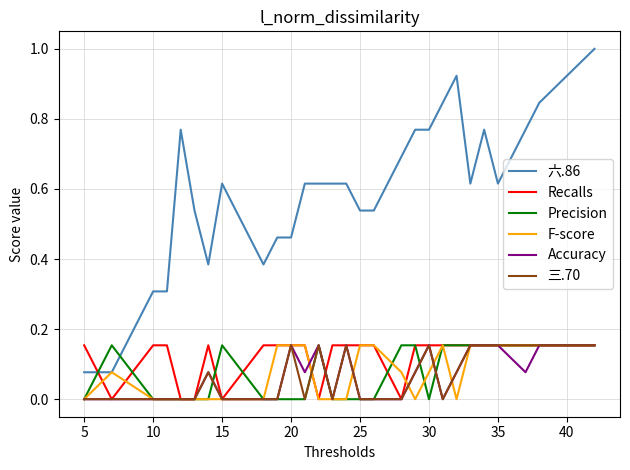

What is the sum of all Accuracy values?

1.8